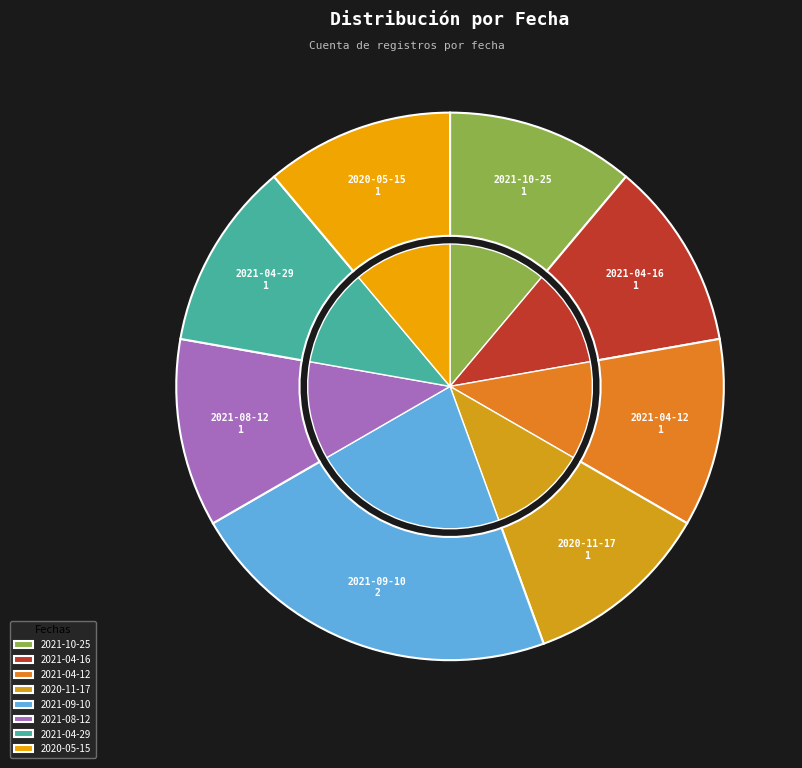

What percentage do 2020-11-17 and 2021-08-12 together represent?

22.2%